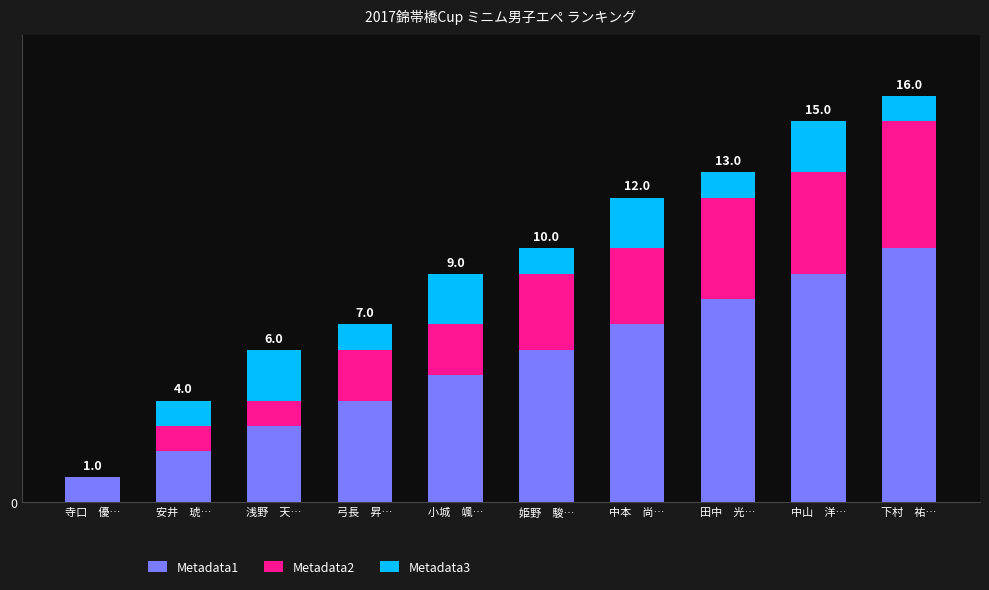

Does the chart contain stacked bars?

Yes